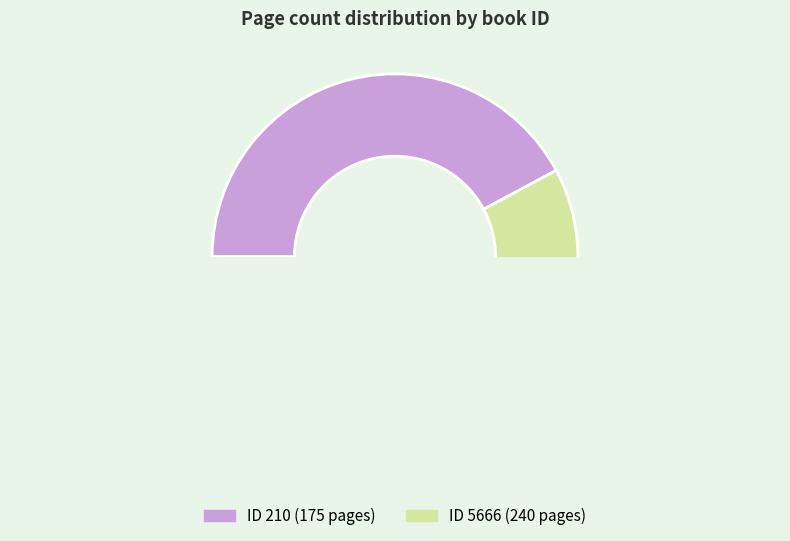

How many slices are in this pie chart?

2